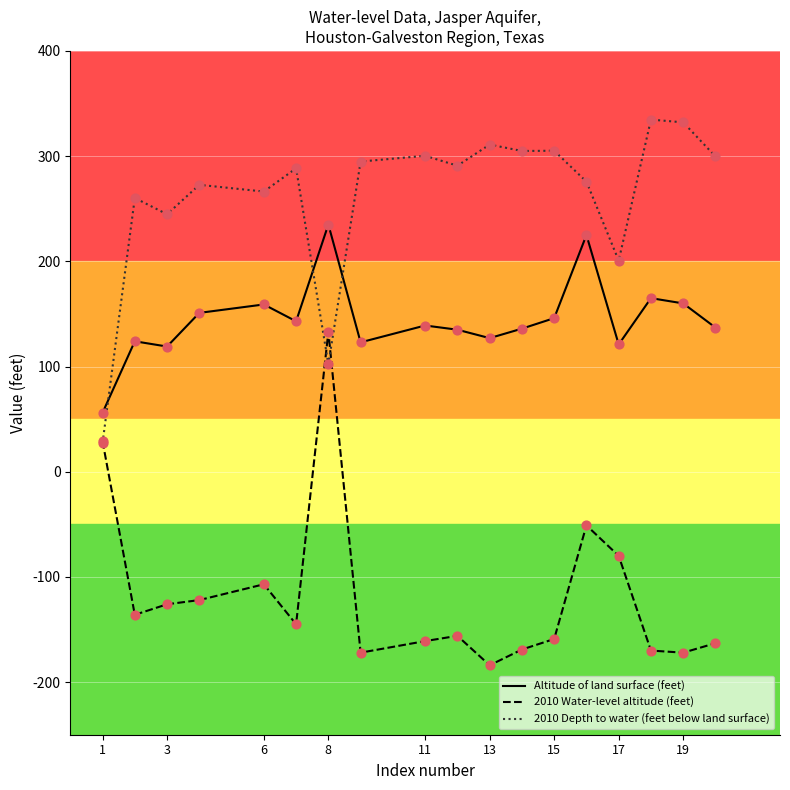

At how many categories does at least one series exceed 52?

18